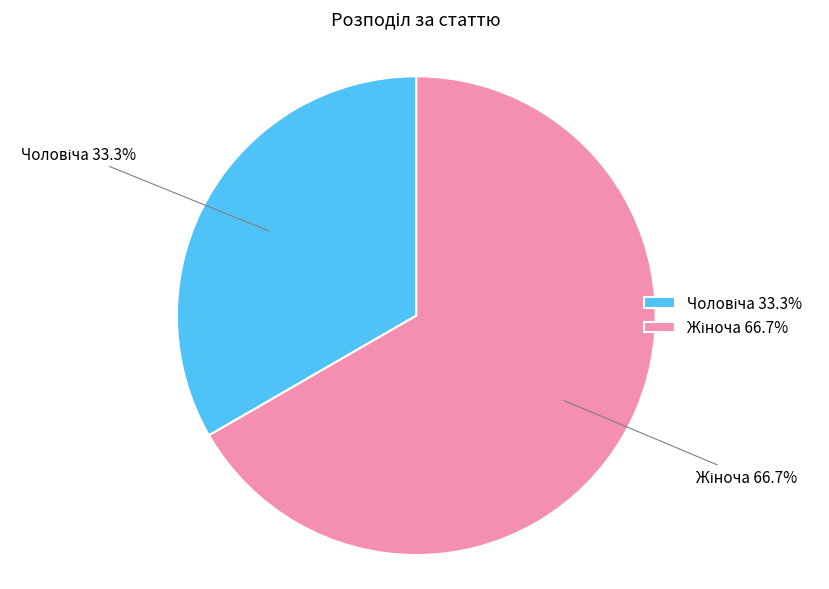

Does any single category account for the majority?

Yes